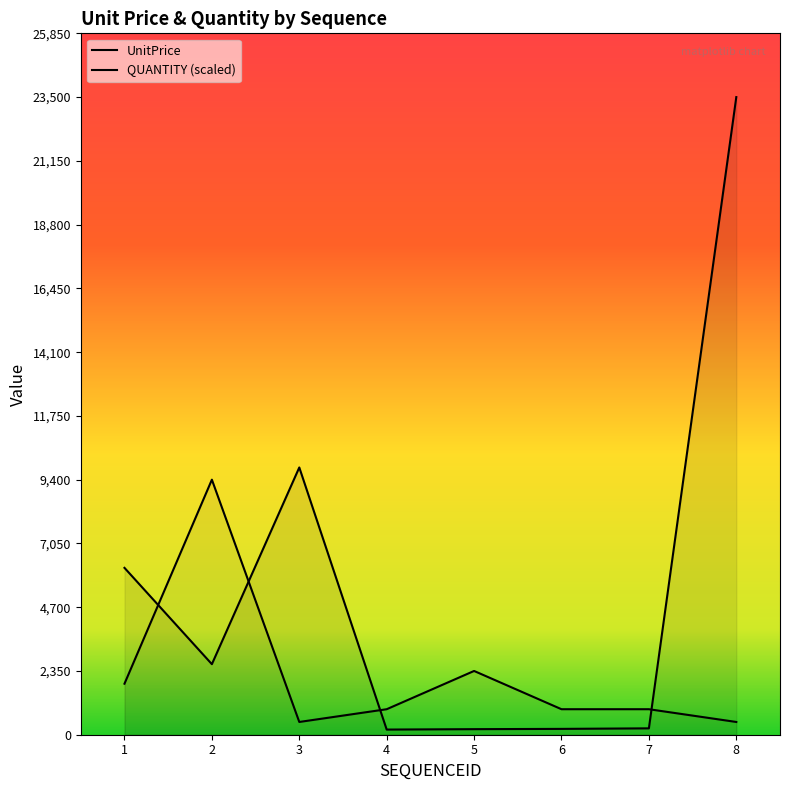

True or false: QUANTITY (scaled) has a value of 470 at 8.

True